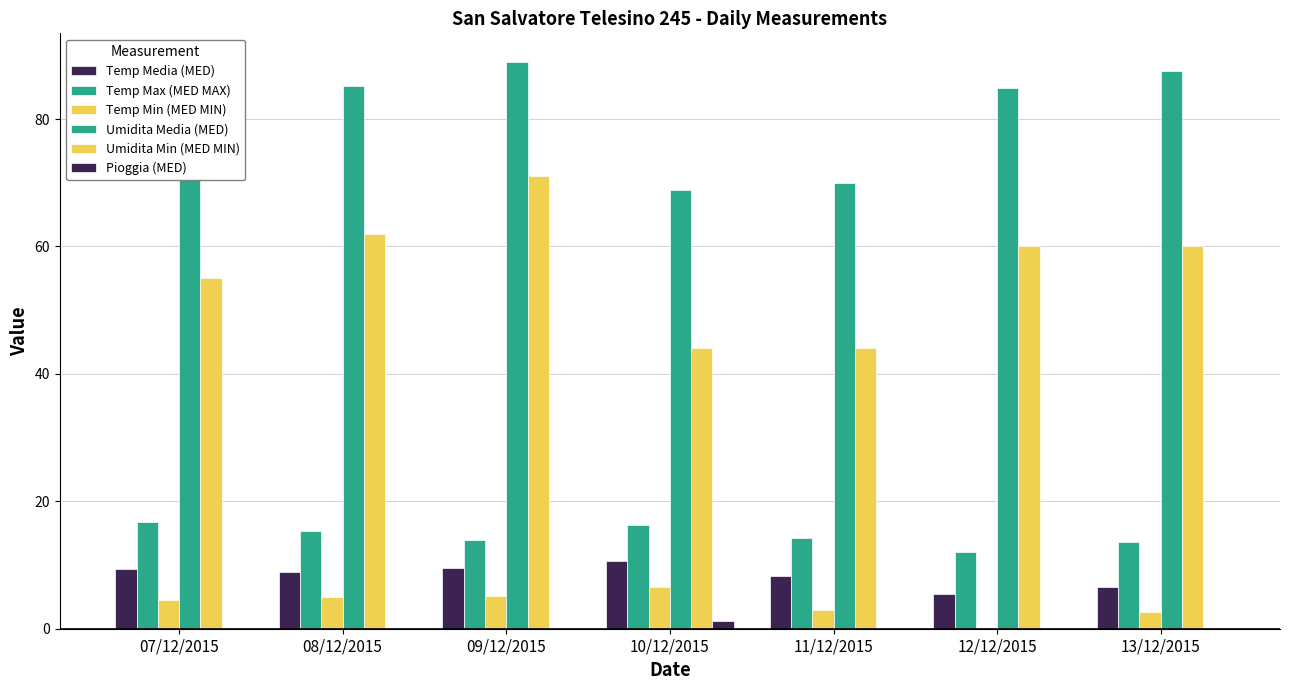

How many groups of bars are there?

7